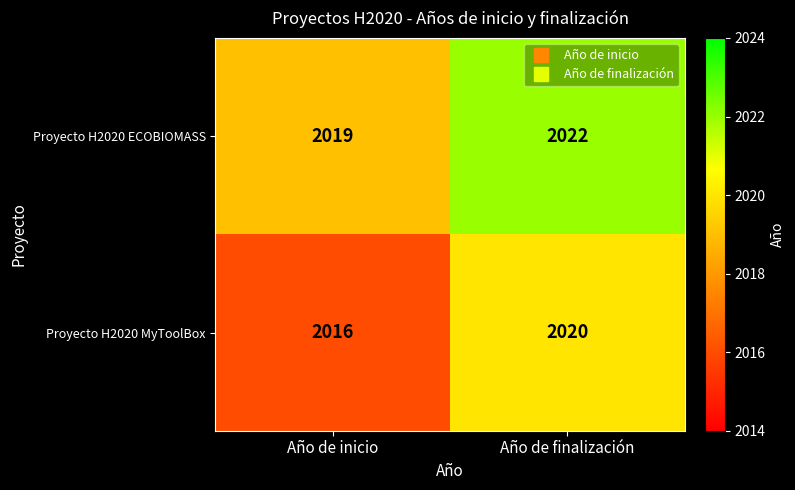

What is the sum of the Proyecto H2020 MyToolBox values at Año de inicio and Año de finalización?

4036